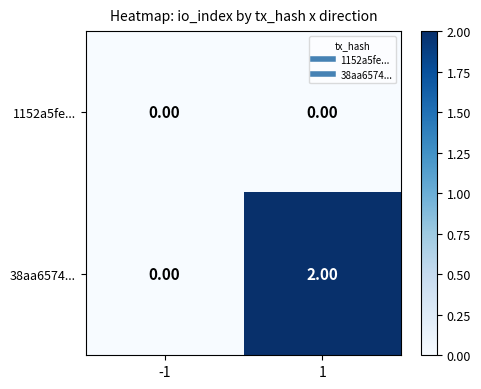

Is the value of 1152a5fe... at -1 greater than the value of 38aa6574... at 1?

No